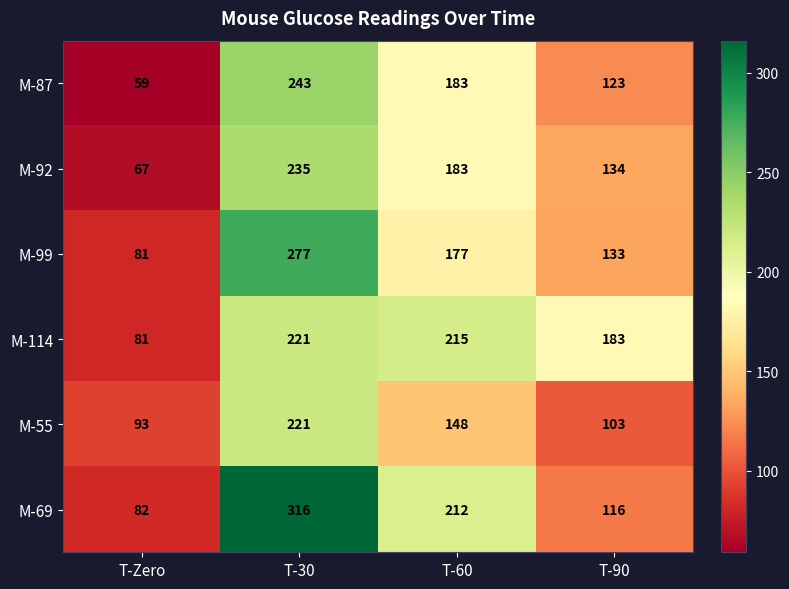

Is it true that M-114 equals 183 at T-90?

True